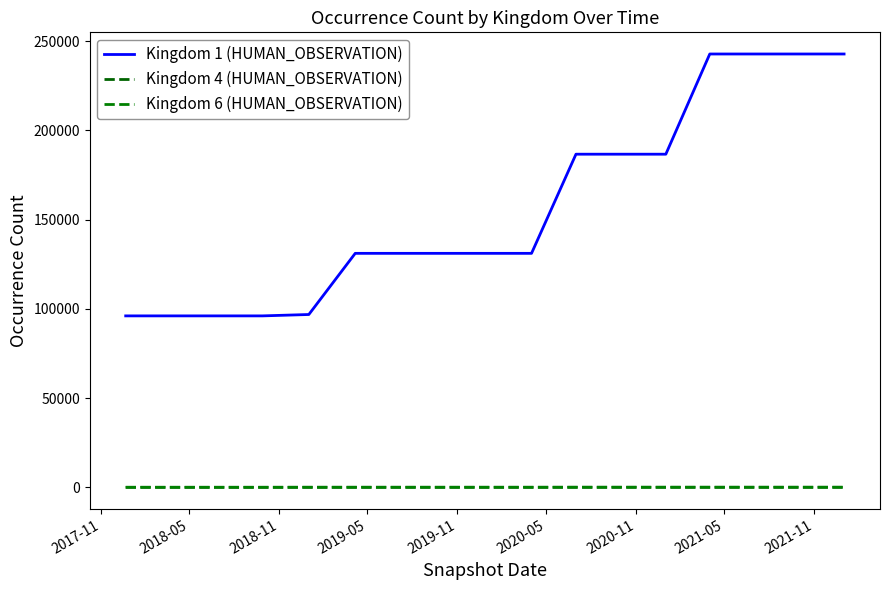

What is the lowest value of the Kingdom 1 (HUMAN_OBSERVATION) series?

96028